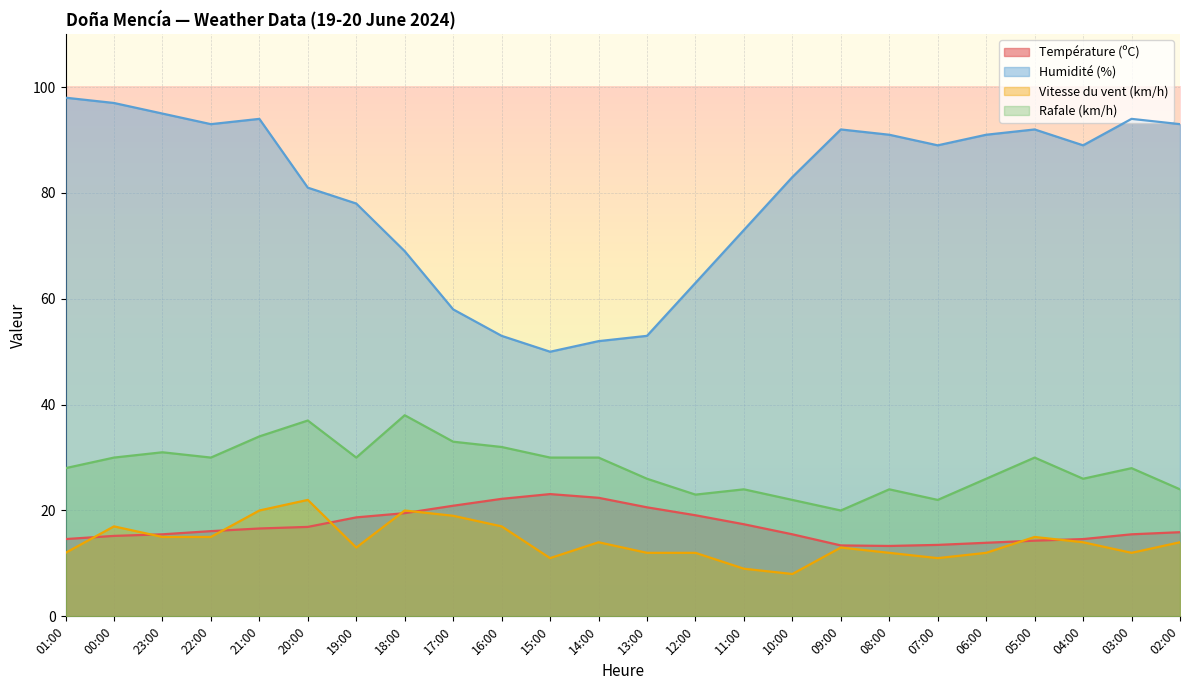

Reading right to left, list all the values displayed in this chart.

Température (ºC): 15.9	15.5	14.6	14.3	13.9	13.5	13.3	13.4	15.5	17.4	19.1	20.6	22.4	23.1	22.2	20.9	19.5	18.7	16.9	16.6	16.1	15.5	15.2	14.6
Humidité (%): 93.0	94.0	89.0	92.0	91.0	89.0	91.0	92.0	83.0	73.0	63.0	53.0	52.0	50.0	53.0	58.0	69.0	78.0	81.0	94.0	93.0	95.0	97.0	98.0
Vitesse du vent (km/h): 14.0	12.0	14.0	15.0	12.0	11.0	12.0	13.0	8.0	9.0	12.0	12.0	14.0	11.0	17.0	19.0	20.0	13.0	22.0	20.0	15.0	15.0	17.0	12.0
Rafale (km/h): 24.0	28.0	26.0	30.0	26.0	22.0	24.0	20.0	22.0	24.0	23.0	26.0	30.0	30.0	32.0	33.0	38.0	30.0	37.0	34.0	30.0	31.0	30.0	28.0